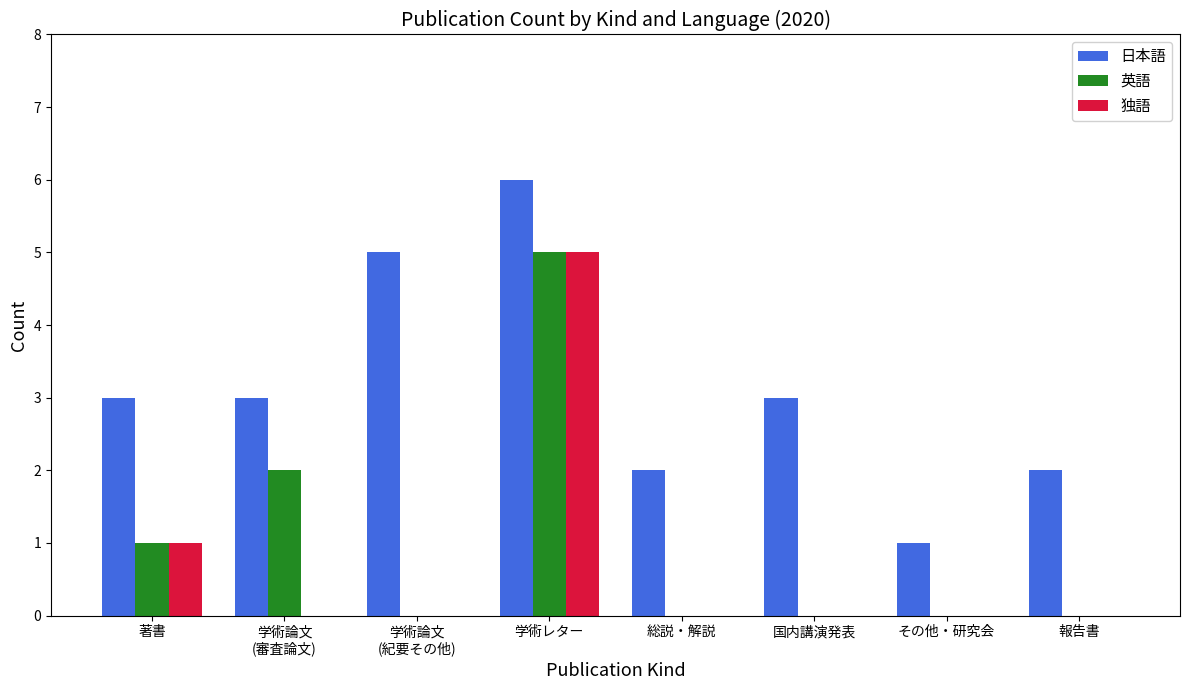

How many categories are shown in the chart?

8